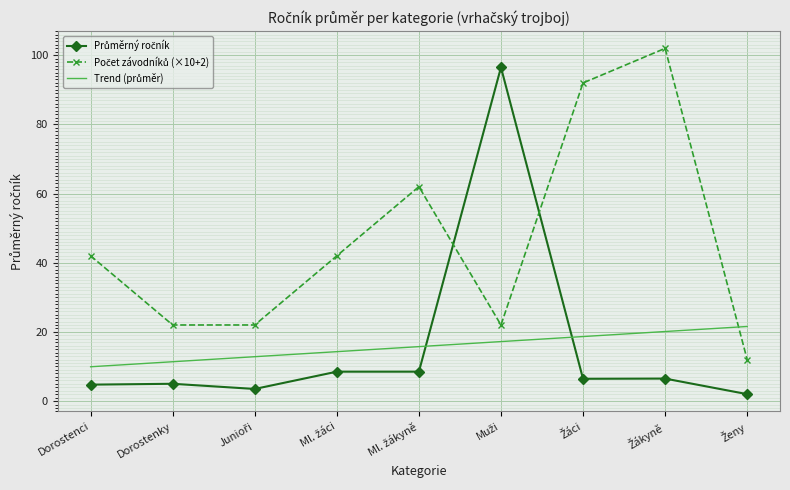

What is the maximum value shown in the chart?

102.0